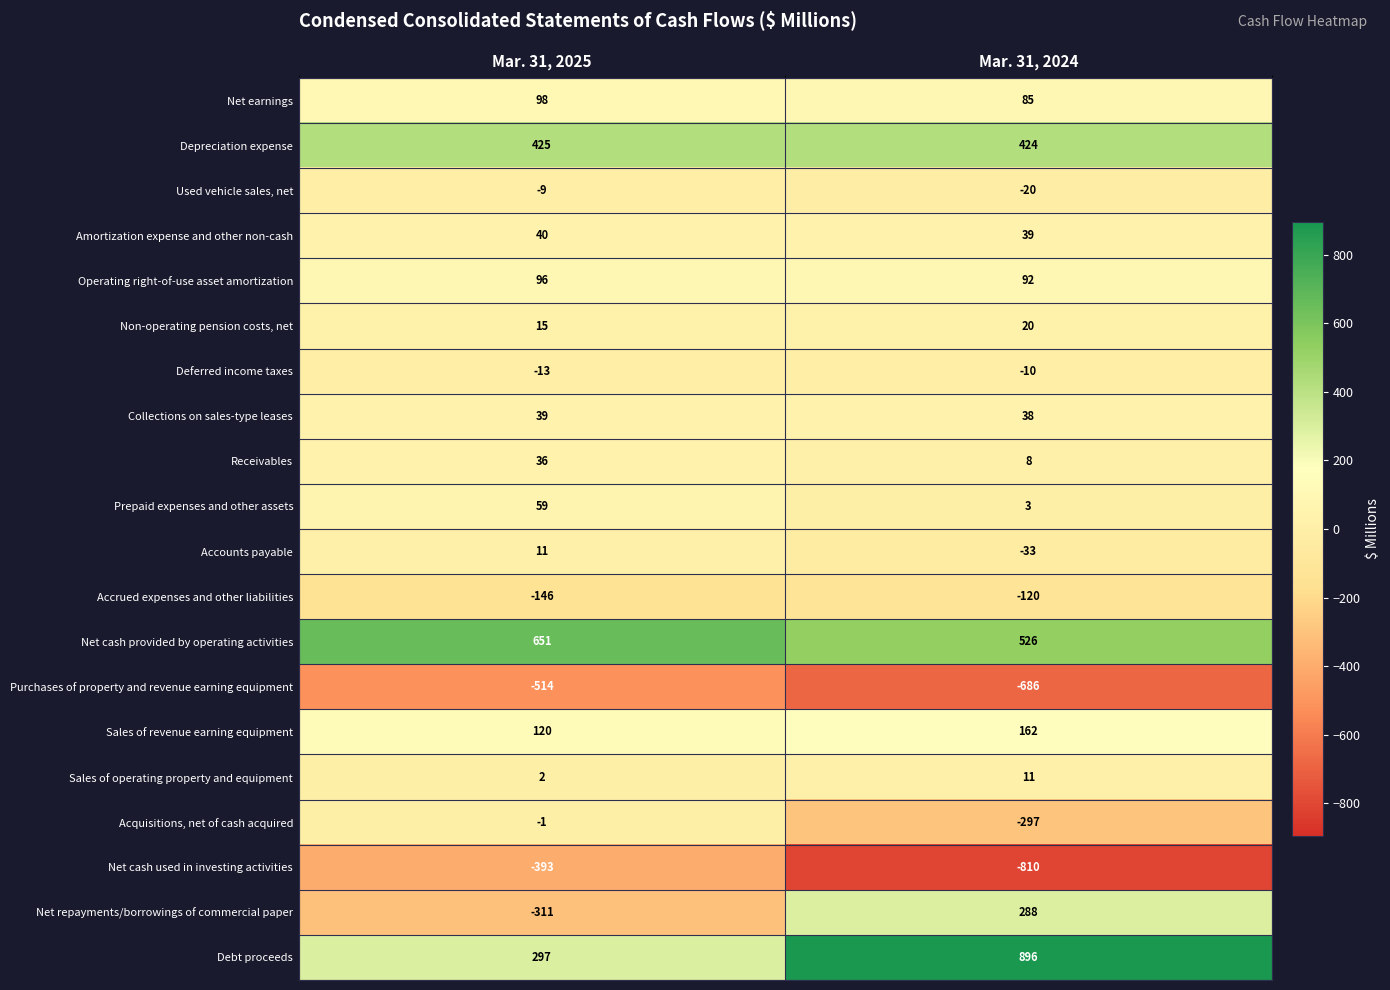

What is the difference between the highest and lowest values at Mar. 31, 2025?

1165